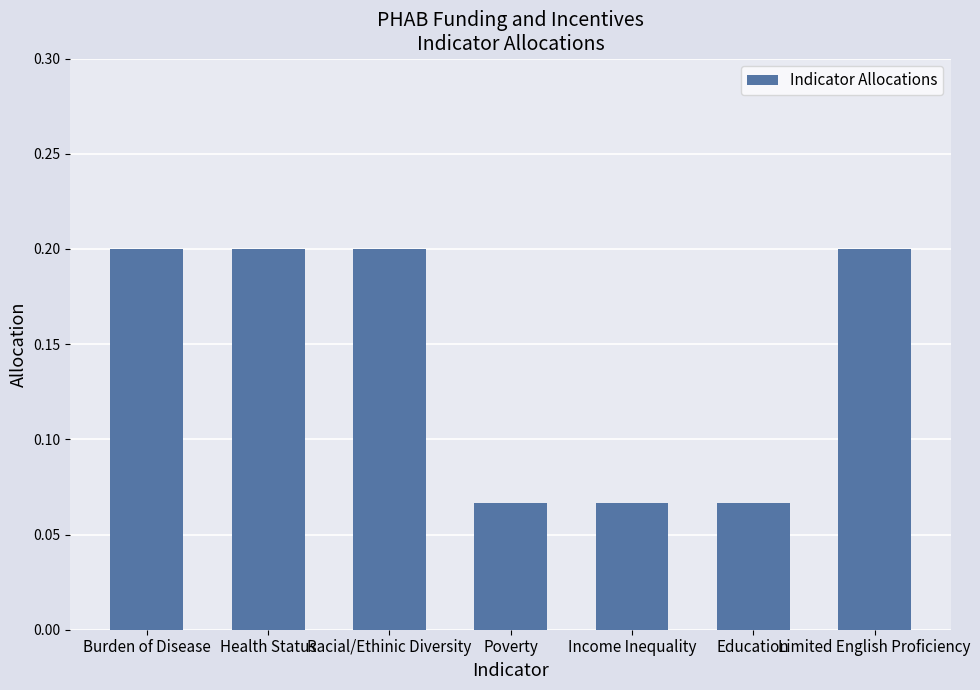

What position from the left is Income Inequality?

5